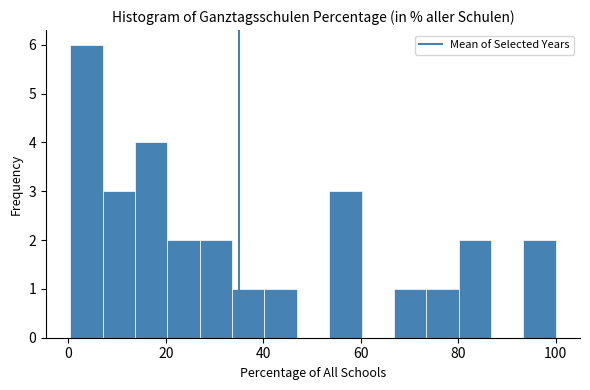

Read against the x-axis, roughly where is the centre of the tallest bar?

4